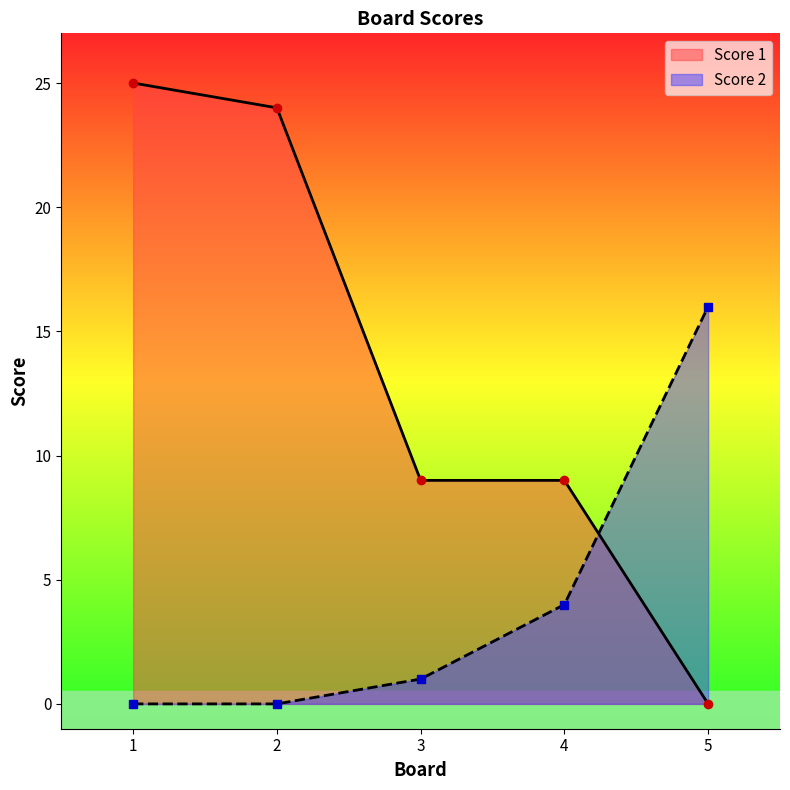

Which series has the largest range (max minus min)?

Score 1